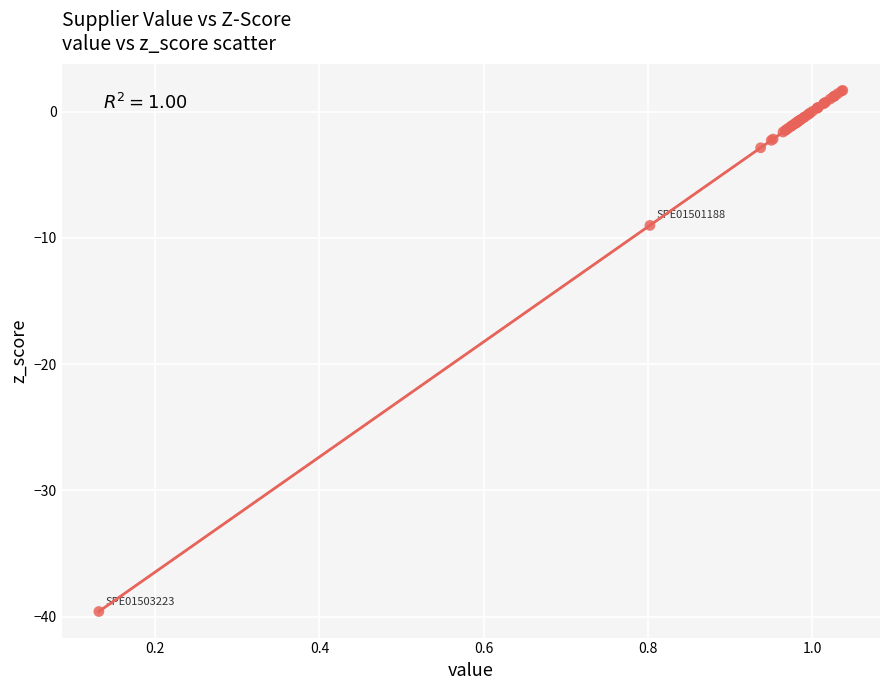

What Y value in the scatter plot is closest to -18?

-9.0